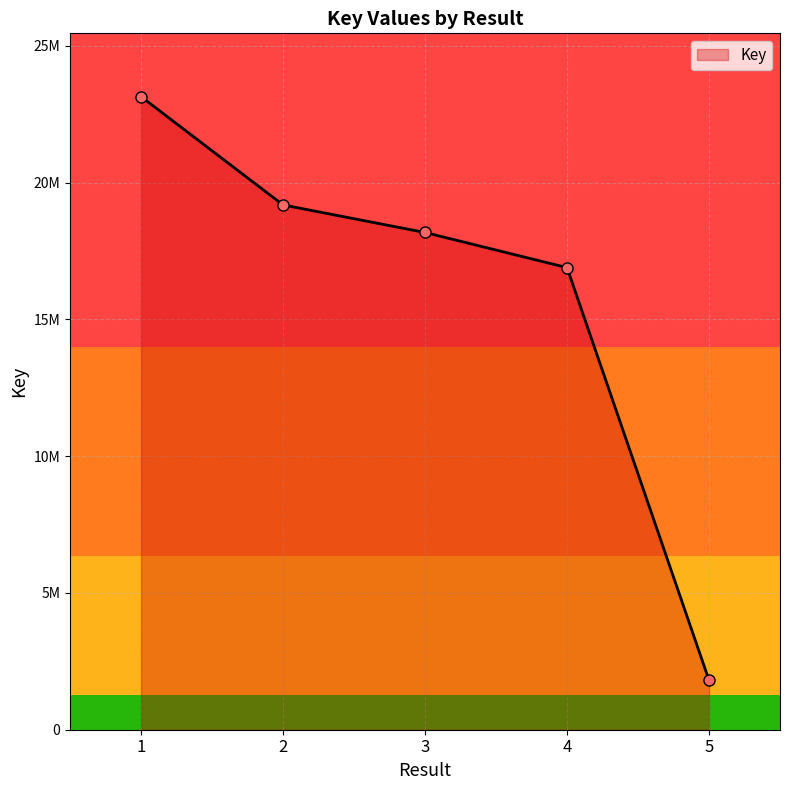

Is this an area chart (filled region under the line)?

Yes